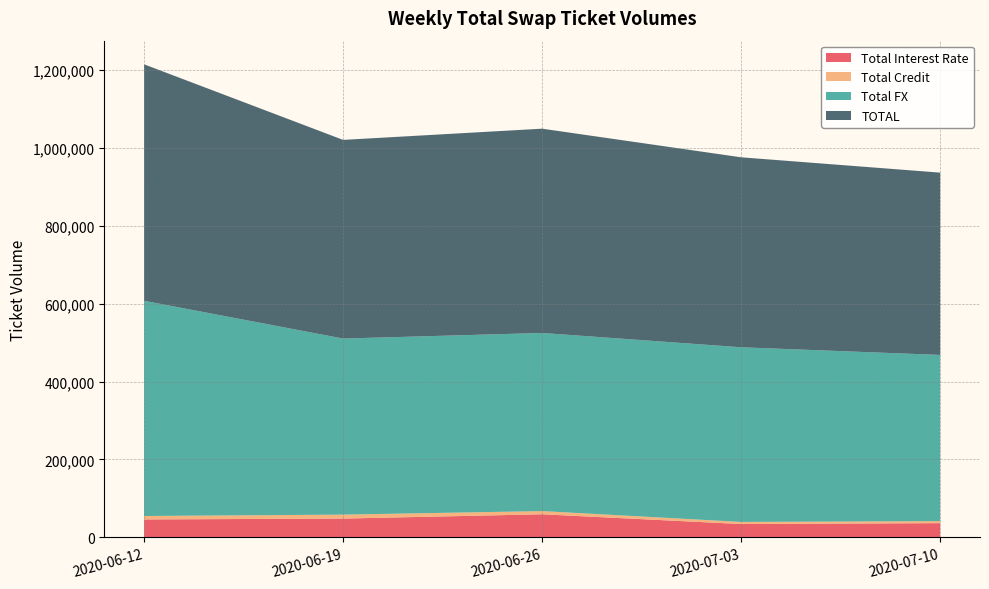

Reading left to right, extract all data points from this chart.

Total Interest Rate: 45752	47986	59034	33955	36219
Total Credit: 8852	10148	8206	5437	5214
Total FX: 552984	452357	457661	448723	427003
TOTAL: 607588	510491	524901	488115	468436